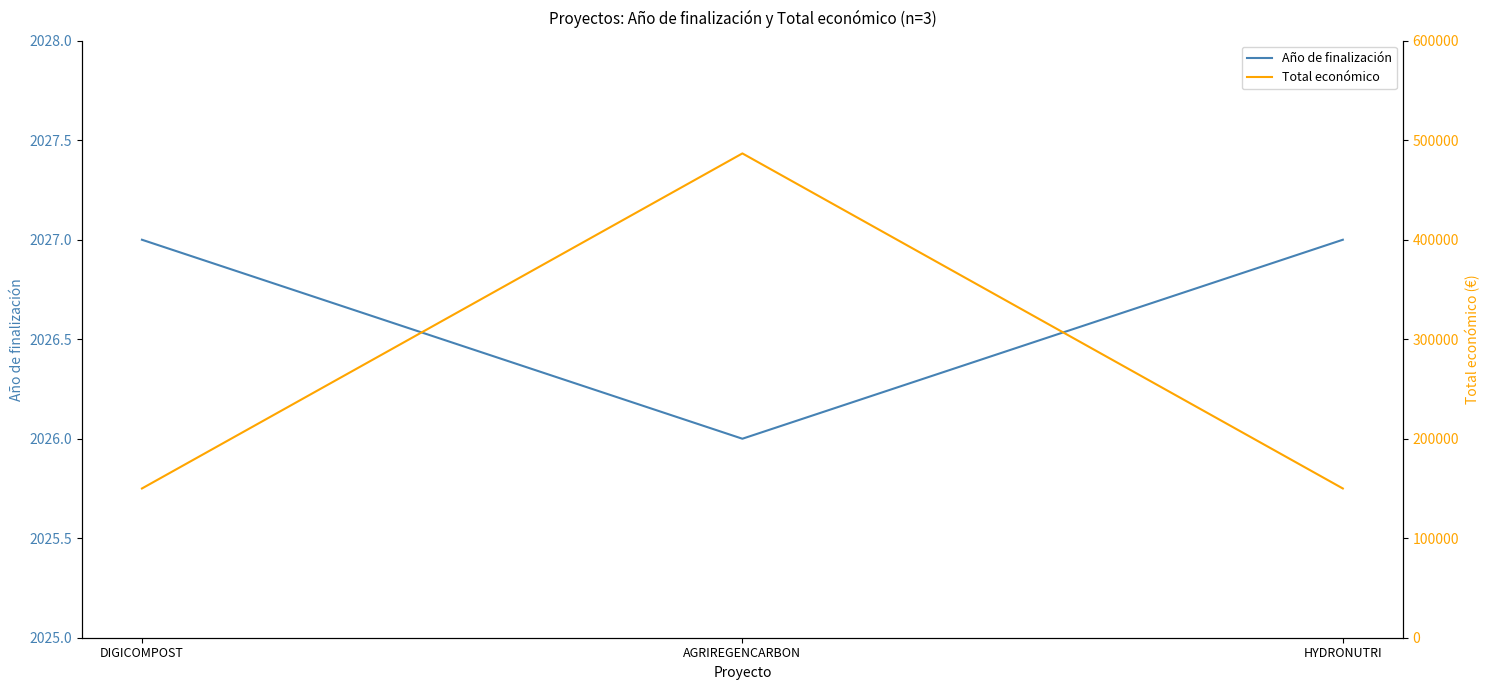

Rank the series by their maximum value, from lowest to highest.

Año de finalización, Total económico